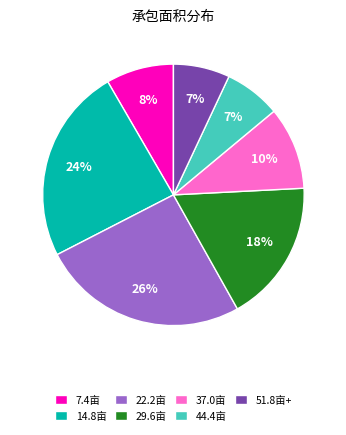

Which slice is the largest?

22.2亩